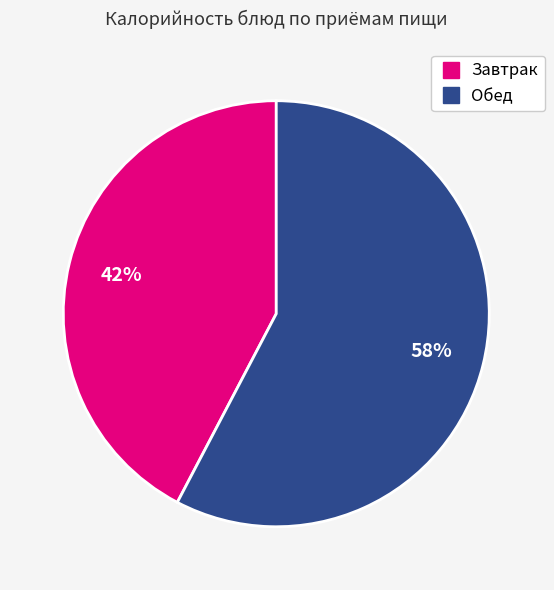

To the nearest percent, what is the average slice percentage?

50%